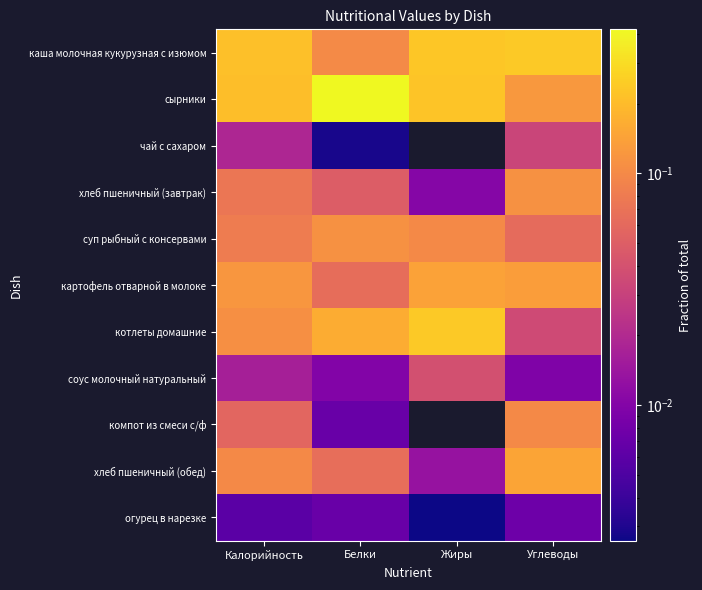

Which has a higher value, Жиры or Калорийность?

Жиры